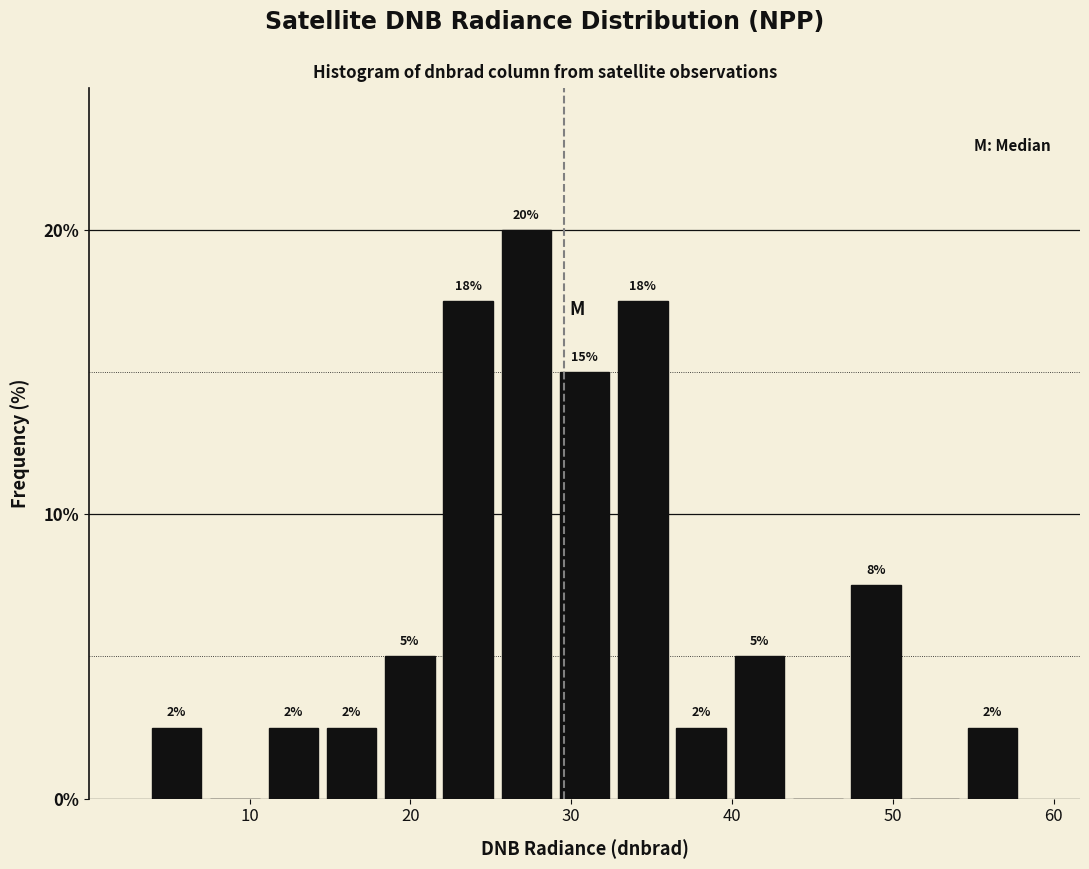

Around what value on the x-axis is the tallest bar? Give the approximate position of its centre, as read against the axis.

27